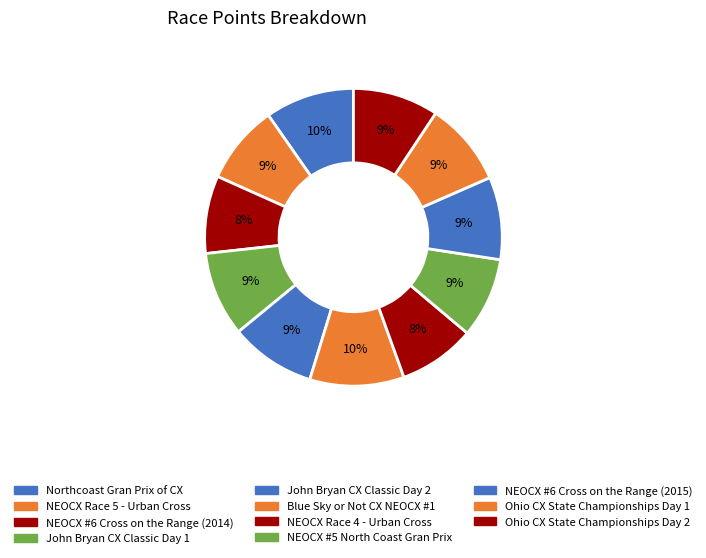

How many segments does this pie chart have?

11